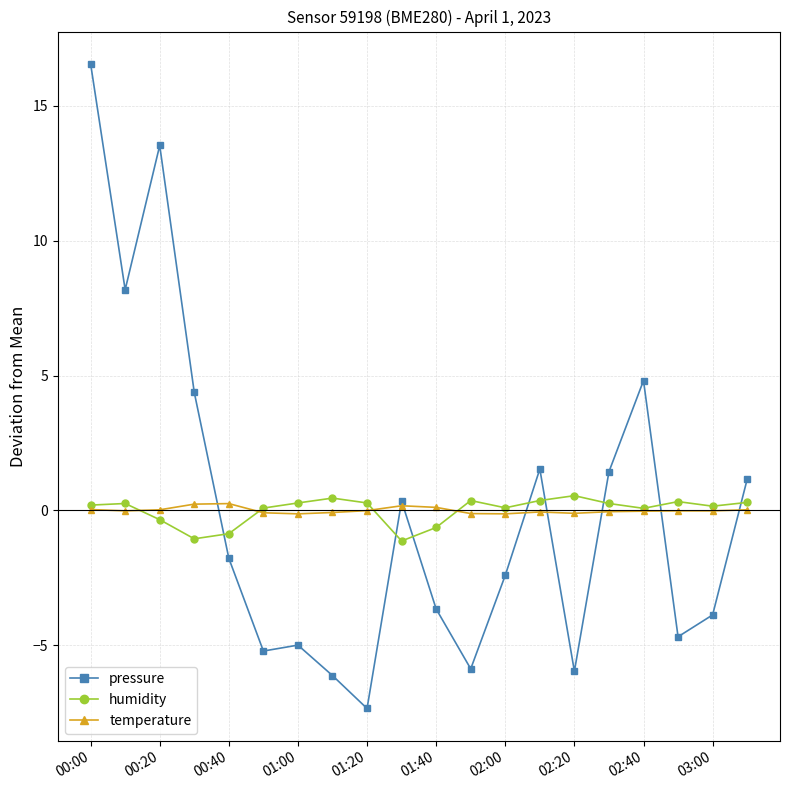

What is the value of the pressure point at the 14th from the left?

1.5